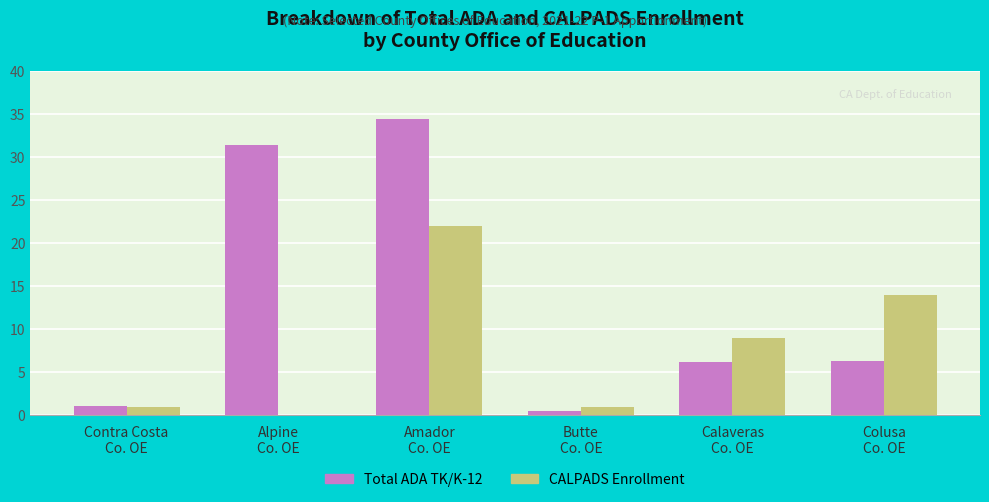

How many groups of bars are there?

6